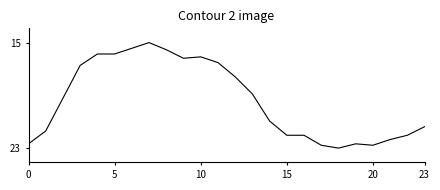

Reading right to left, extract all data points from this chart.

21.1	21.7	22.0	22.4	22.3	22.6	22.4	21.7	21.7	20.7	18.8	17.6	16.6	16.2	16.3	15.7	15.2	15.6	16.0	16.0	16.8	19.1	21.4	22.3